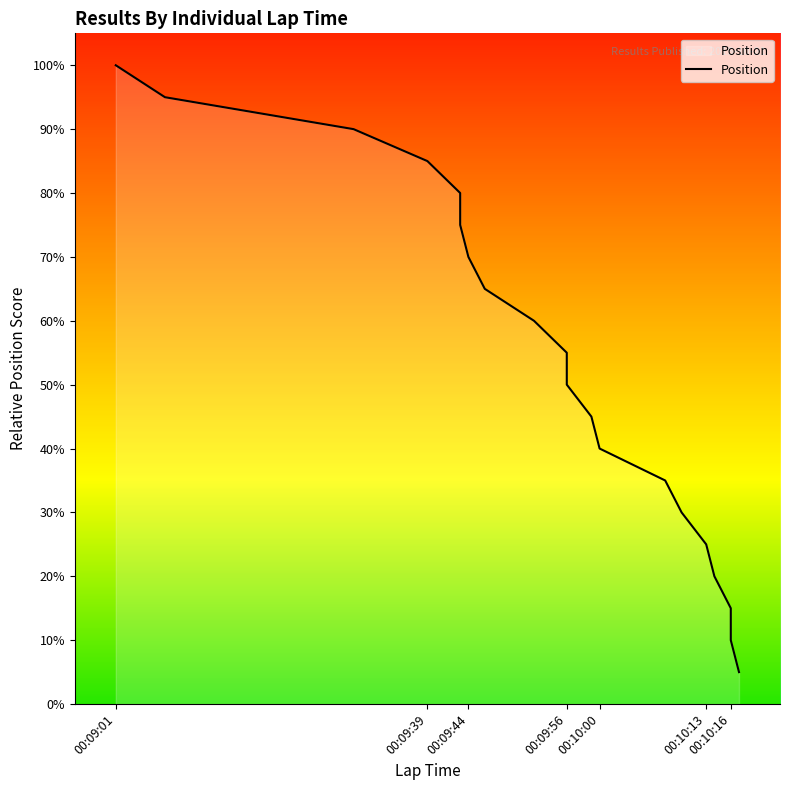

Approximately how many times larger is the value at 00:10:14 compared to 00:09:43?

0.3